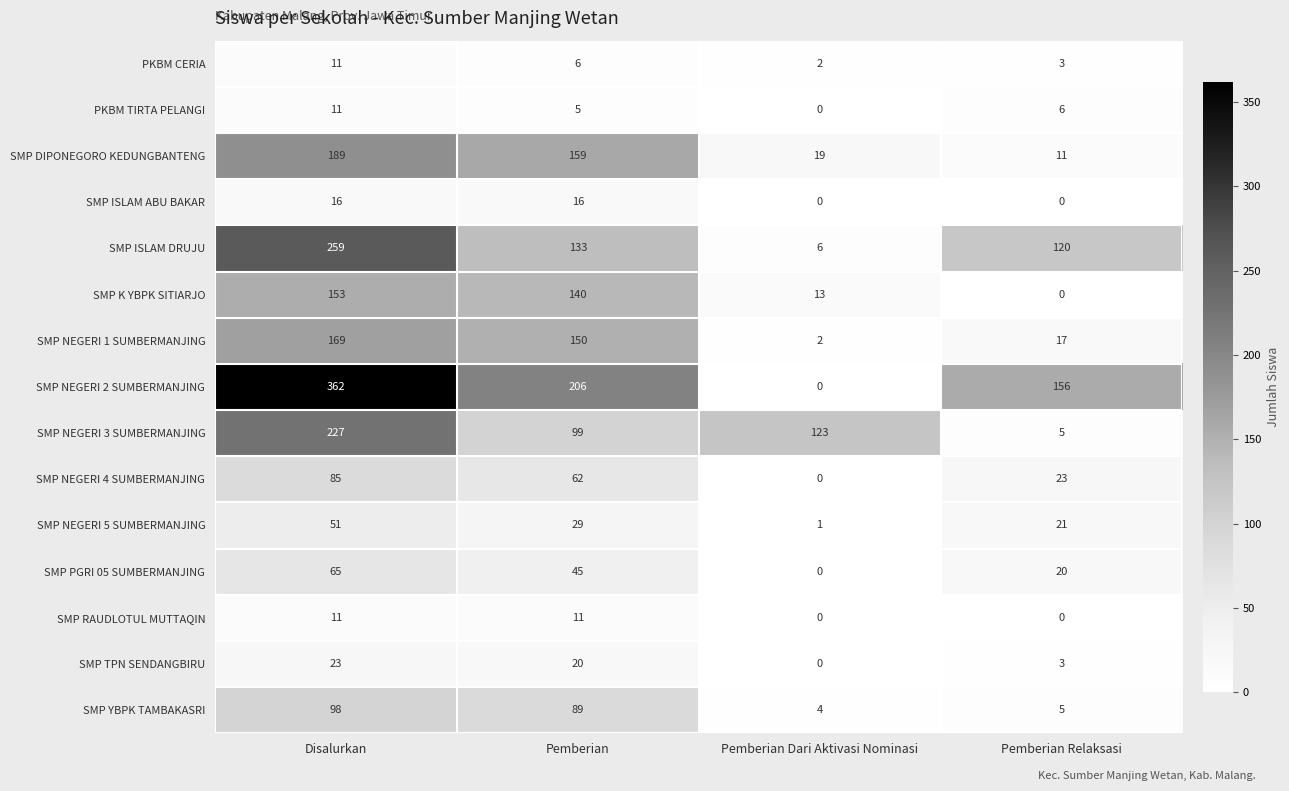

What is the difference between the highest and lowest values at Pemberian Relaksasi?

156